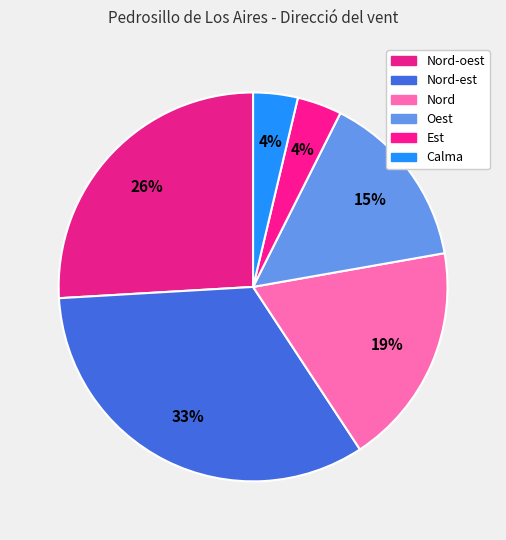

To the nearest percent, what is the average slice percentage?

17%